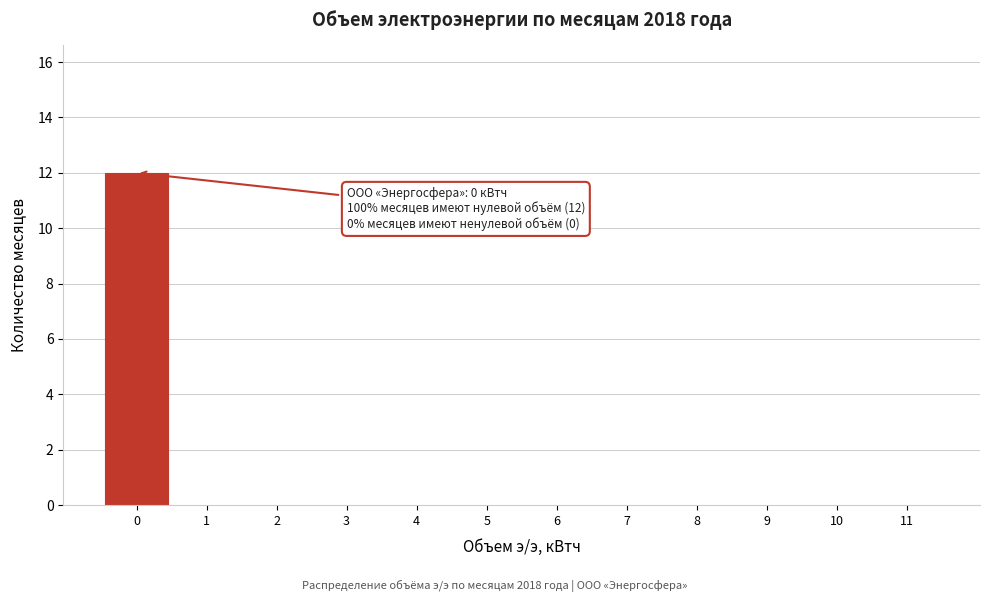

Reading right to left, transcribe all the data shown in this chart.

11=0	10=0	9=0	8=0	7=0	6=0	5=0	4=0	3=0	2=0	1=0	0=12